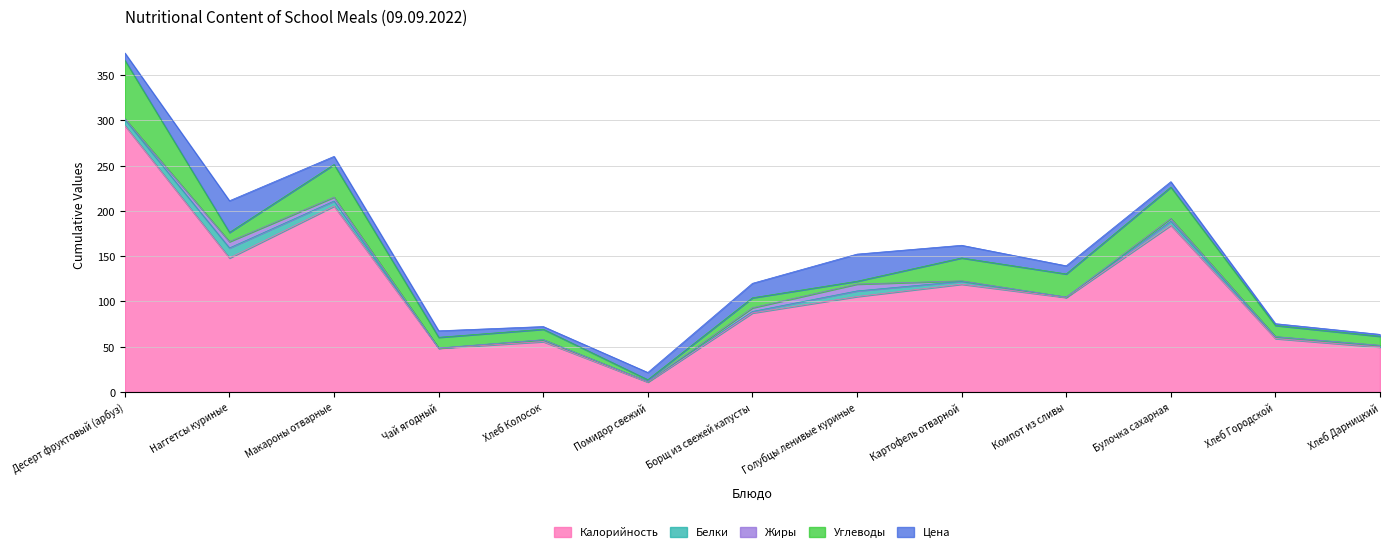

What is the greatest value displayed?

294.3